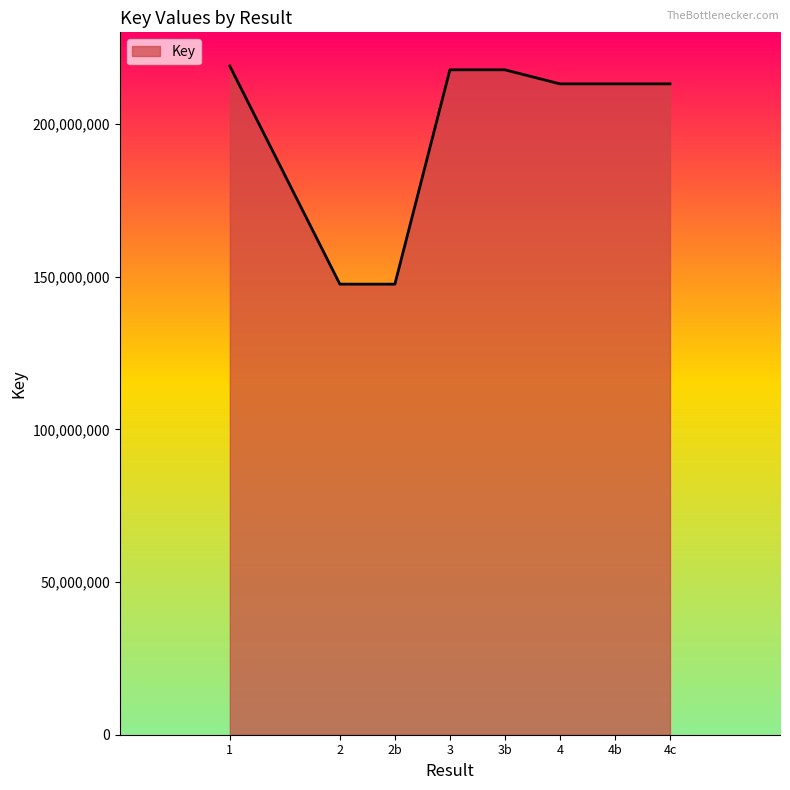

Is it true that the value at 4b is 337910883?

False